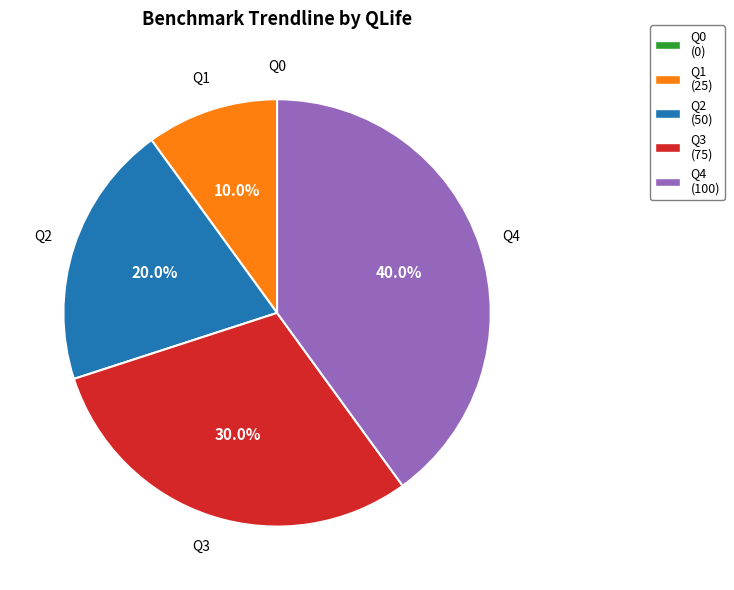

Does Q1 represent more than half of the total?

No